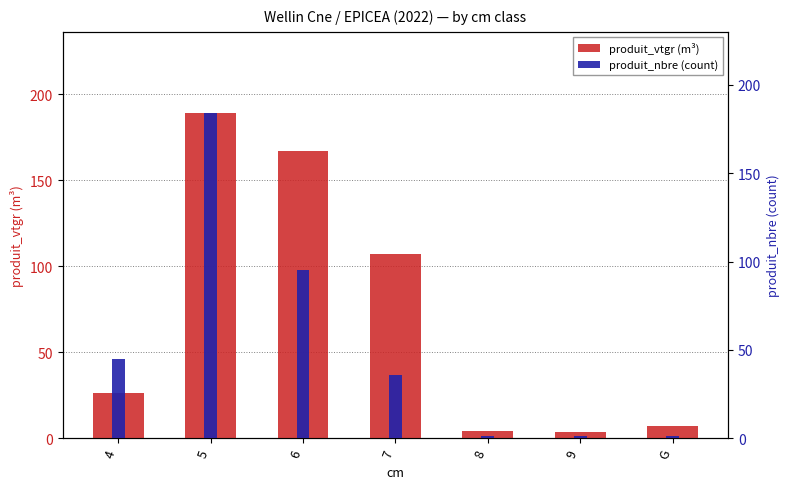

What is the difference between the produit_vtgr (m³) values at 9 and 5?

185.3